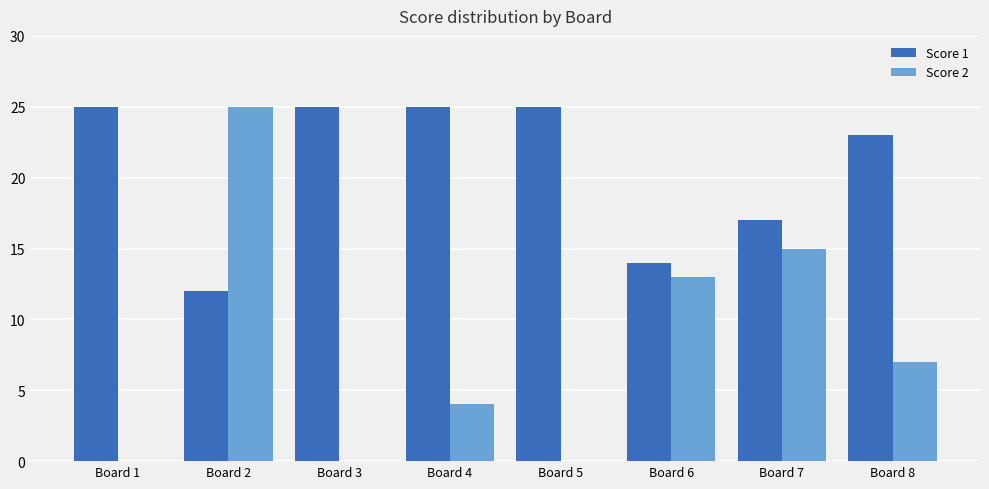

Between Board 4 and Board 8, which series saw the biggest shift?

Score 2